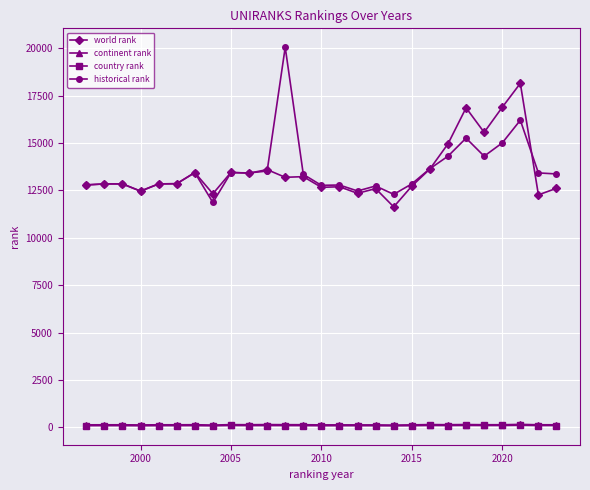

What are all the series names shown in the legend?

world rank, continent rank, country rank, historical rank